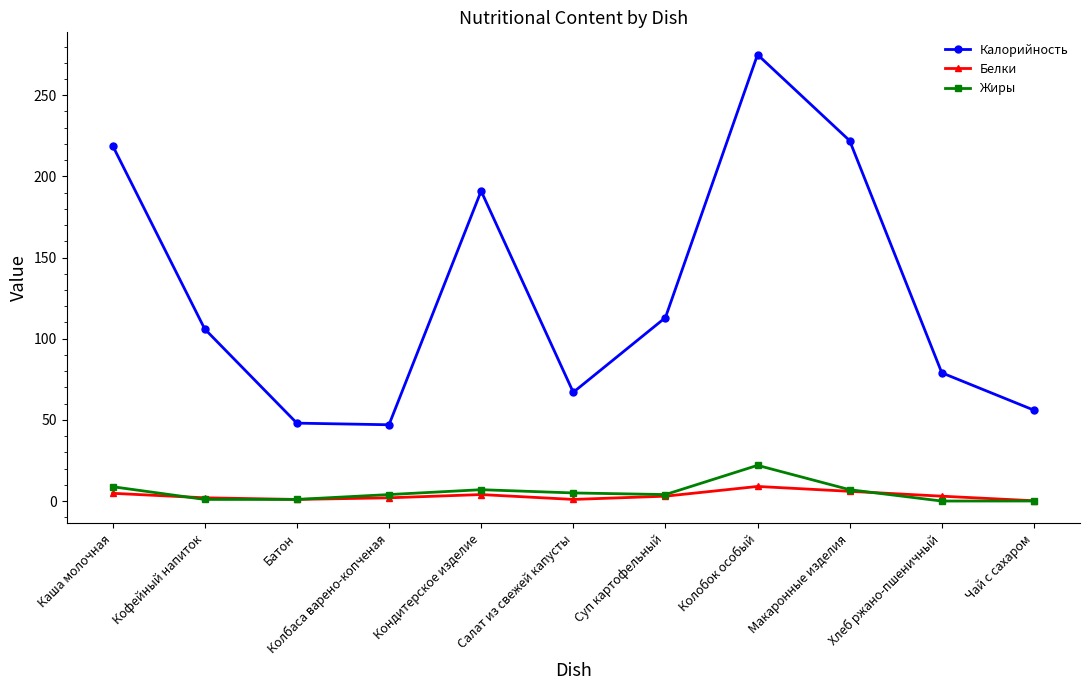

What is the difference between the highest and lowest values at Кофейный напиток?

105.0